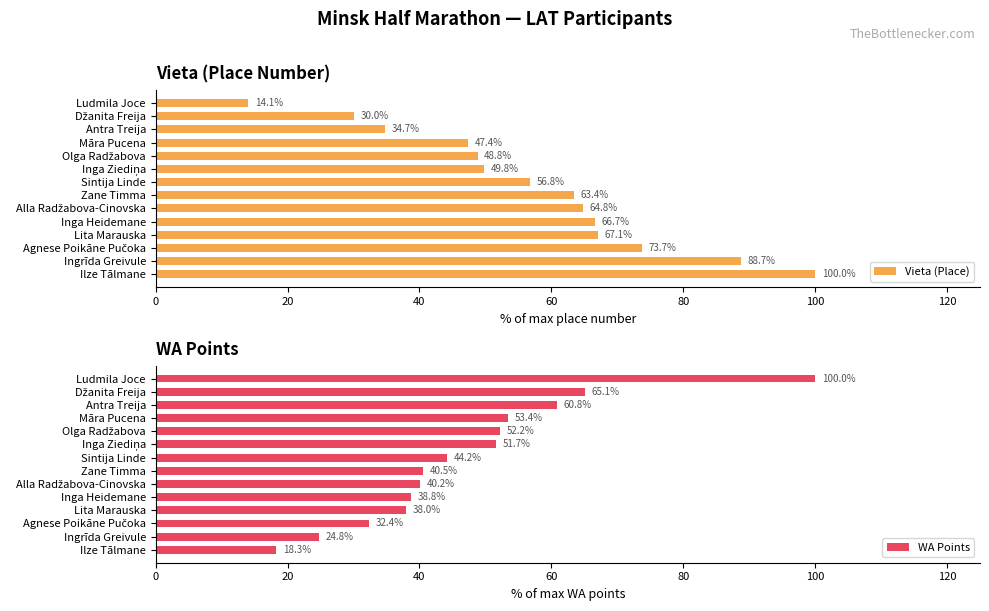

The value of Vieta (Place) at Ilze Tālmane is 172.9. True or false?

False